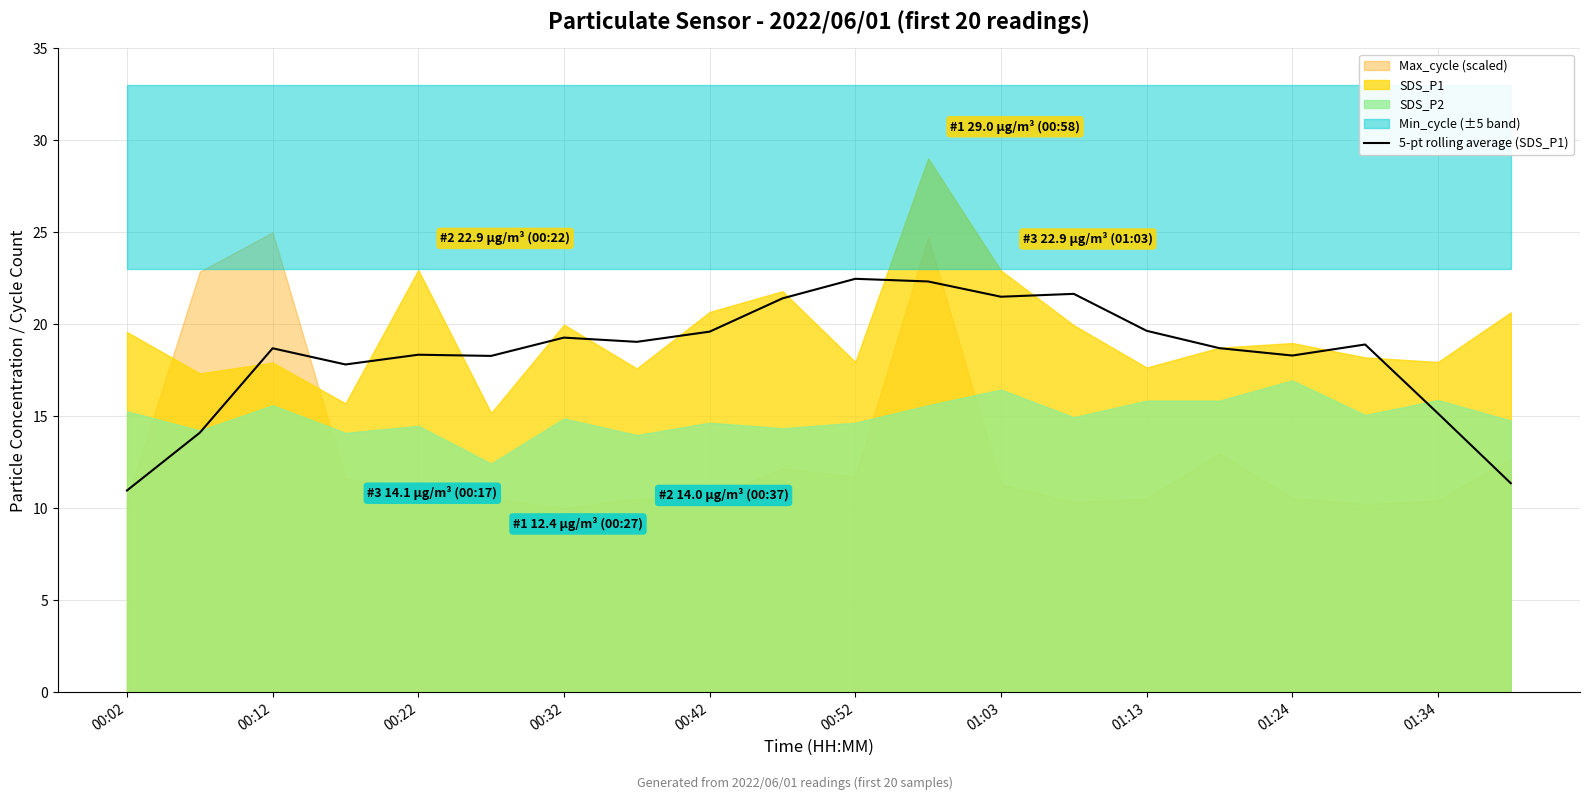

Where is 5-pt rolling average (SDS_P1) nearest to the value 16?

01:34